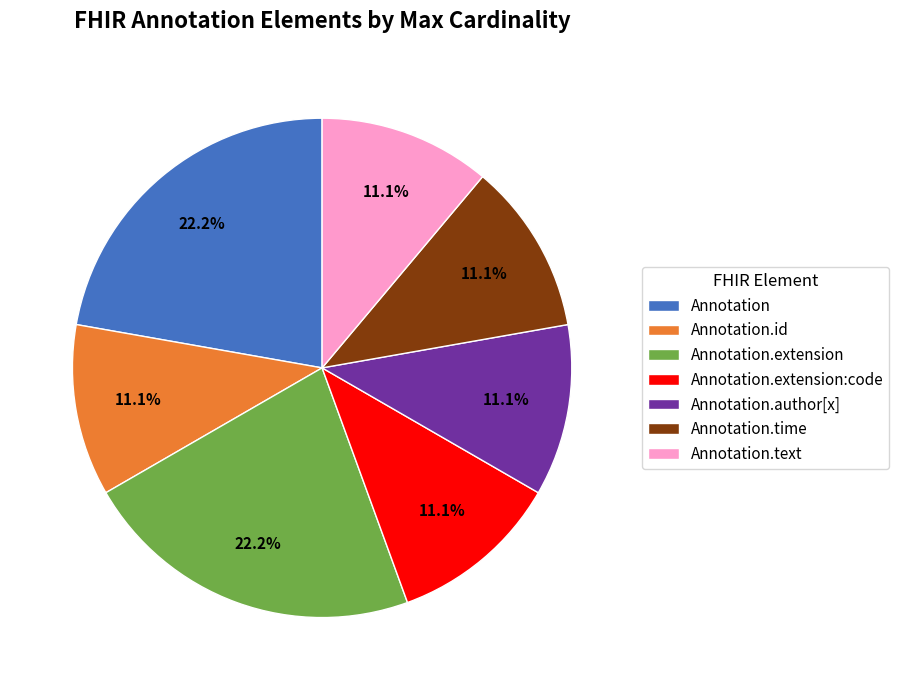

To the nearest percent, what is the average slice percentage?

14%